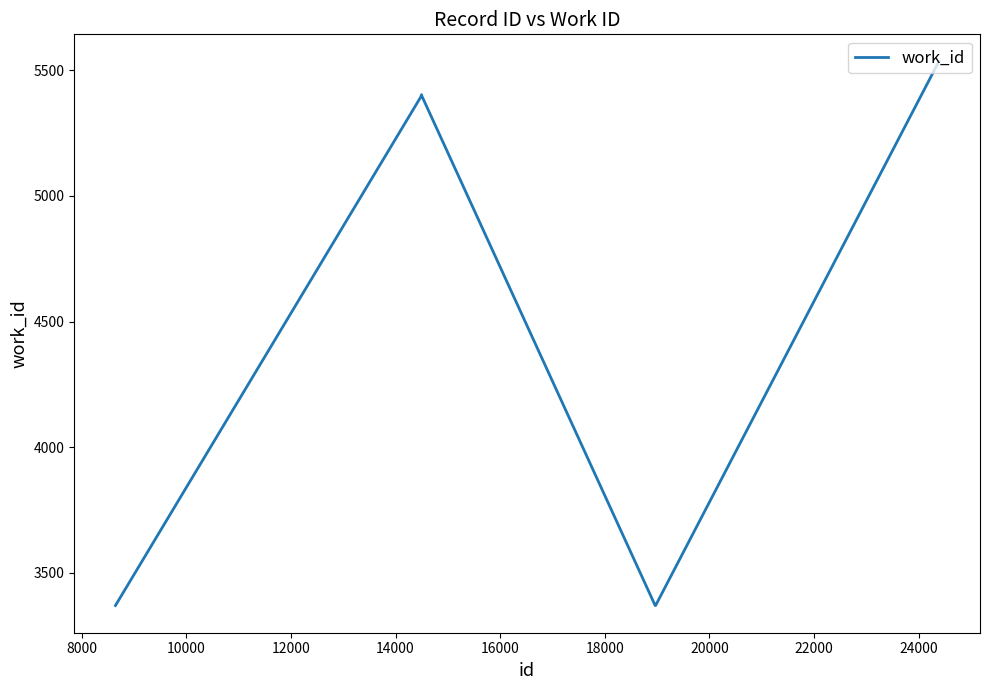

What is the smallest value displayed?

3370